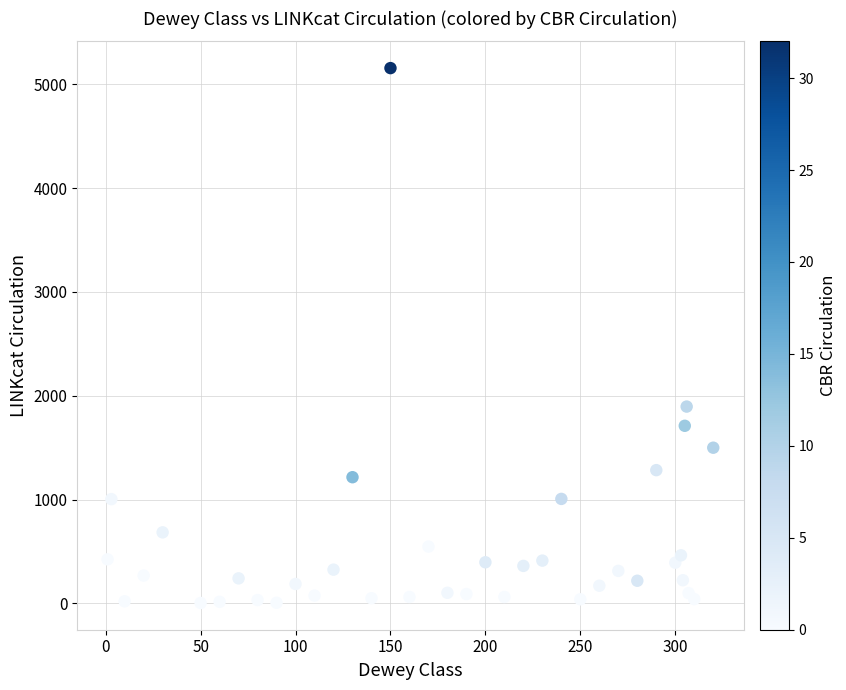

What is the range of X values (max minus min)?

319